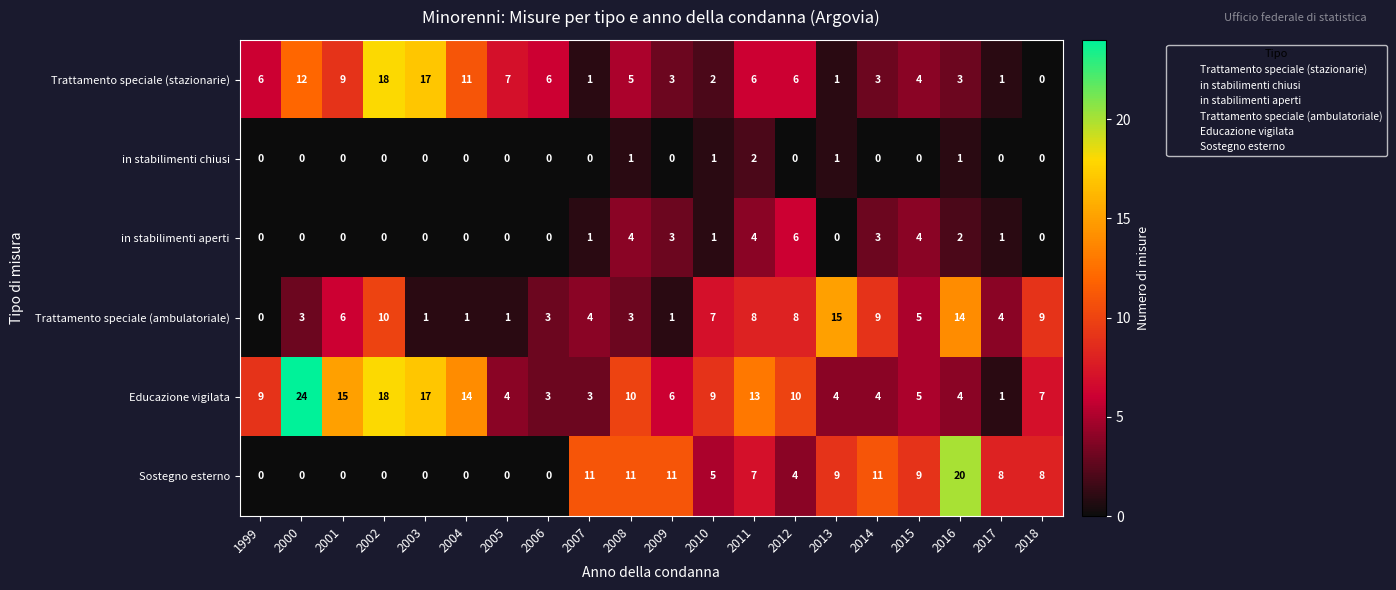

Is it true that Educazione vigilata equals 18 at 2002?

True